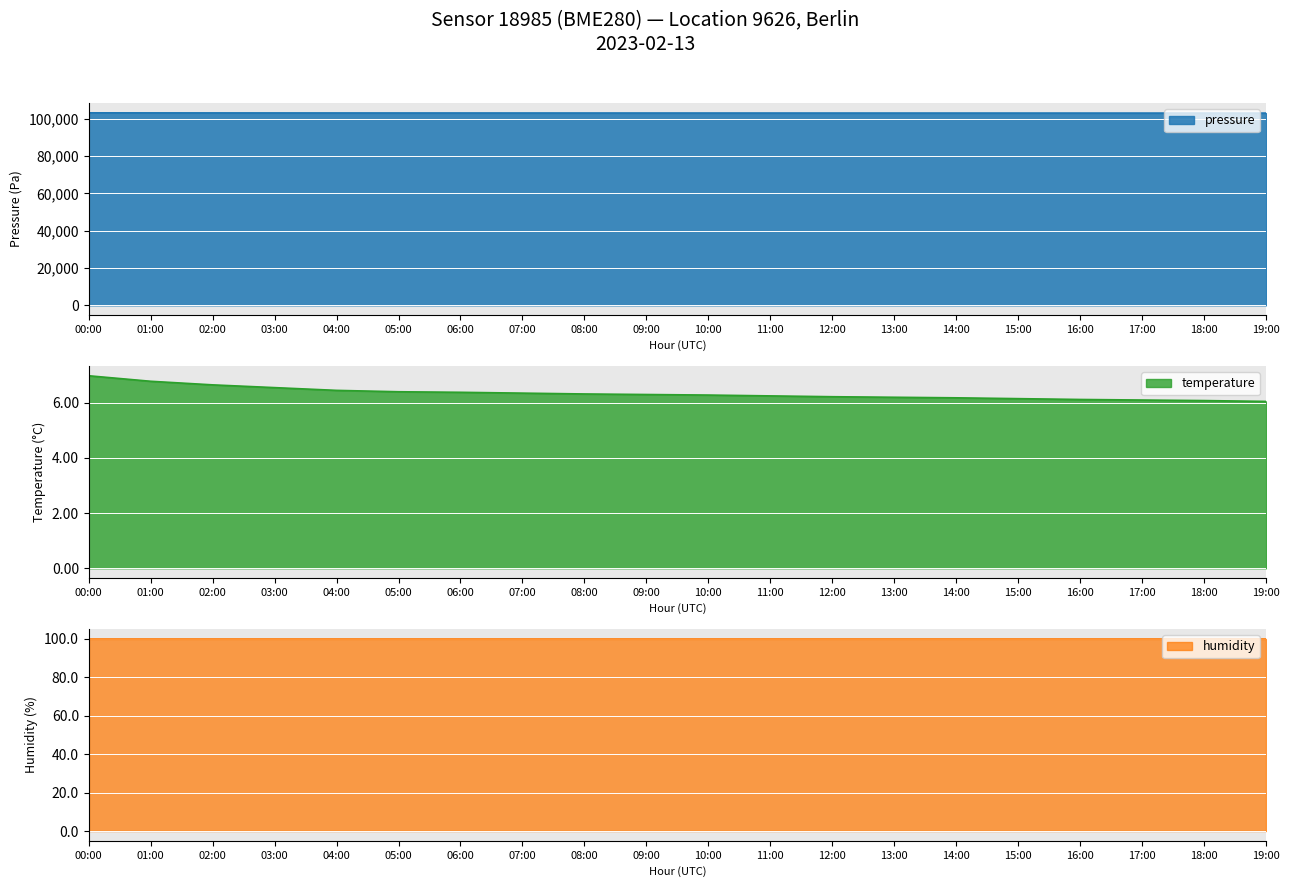

True or false: temperature and pressure cross at least once.

False